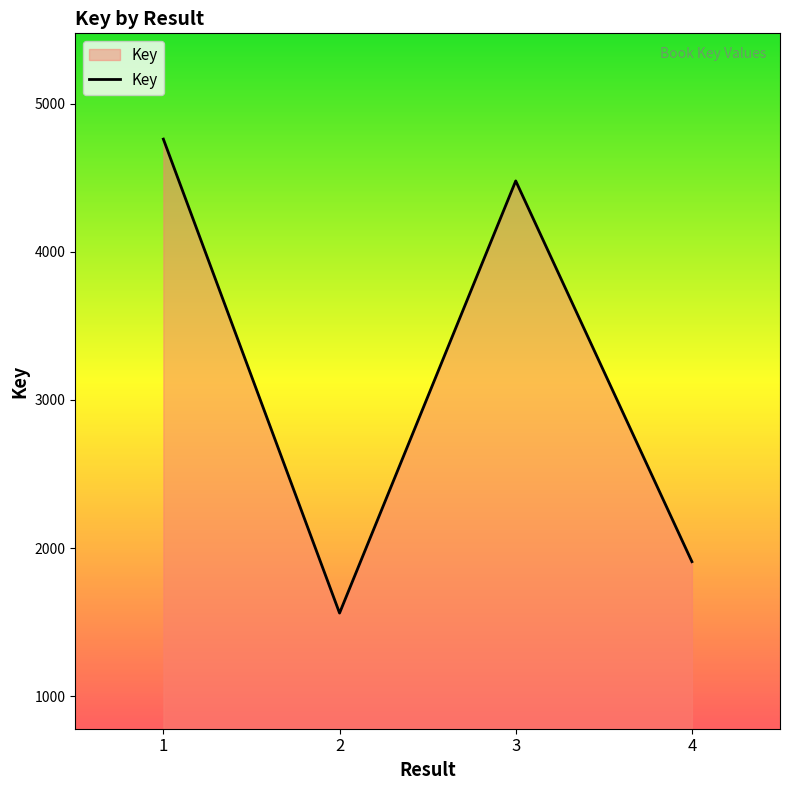

True or false: the data shows 6263 at 3.

False